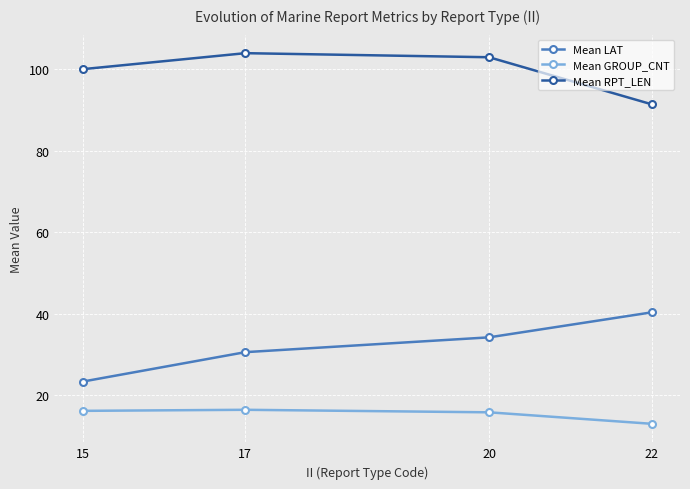

How many interior local peaks does the Mean RPT_LEN series have?

1